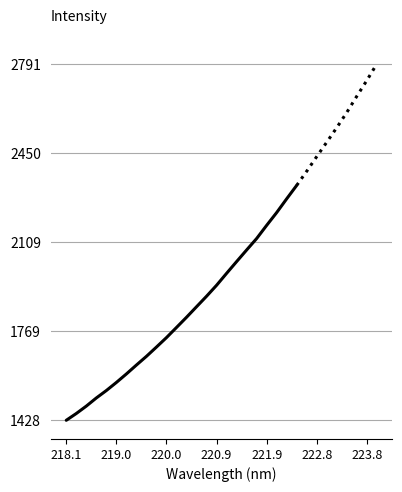

What is the average value?

1829.5